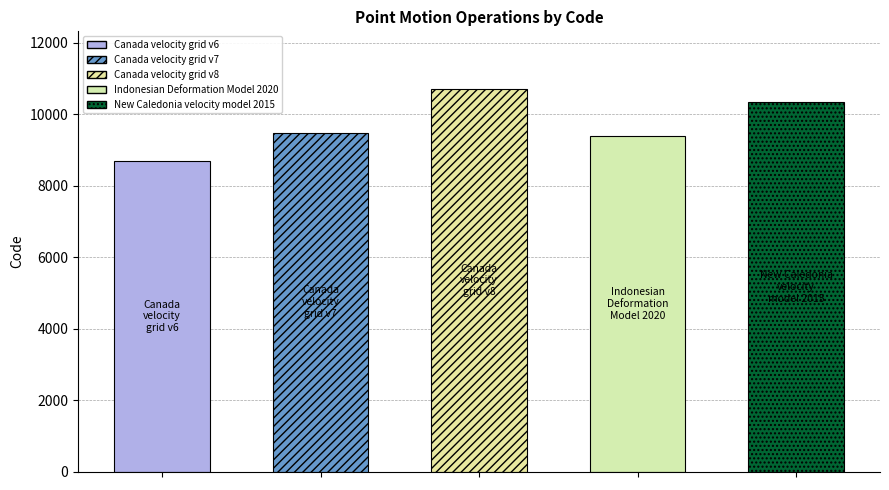

What is the sum of all values?

48564